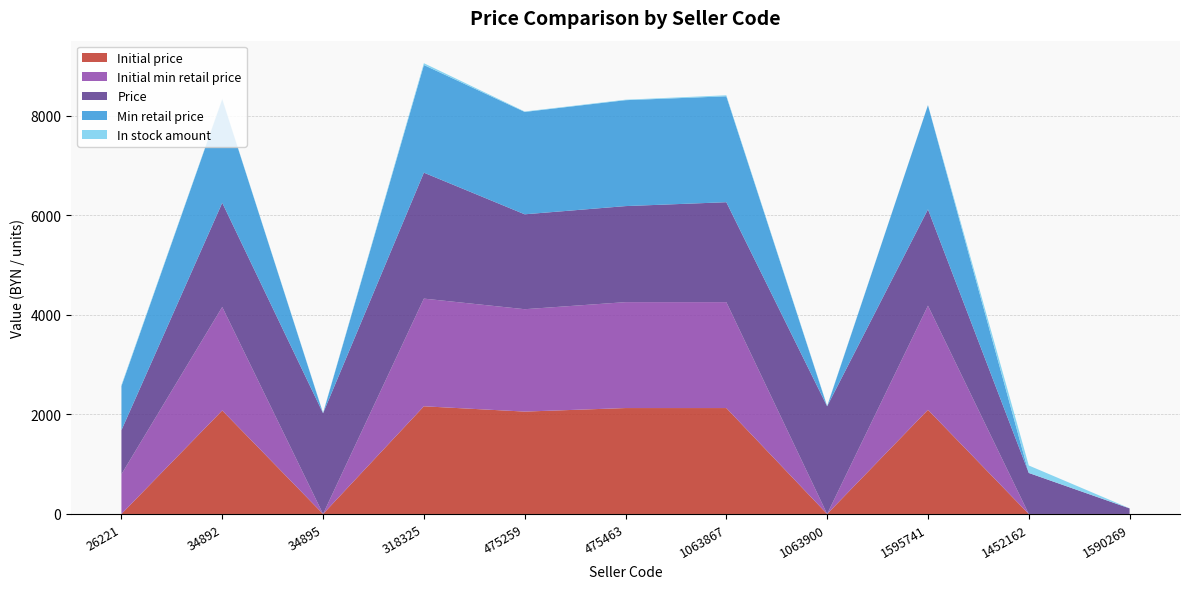

Reading left to right, extract all data points from this chart.

Initial price: 0.0	2079.0	0.0	2162.8	2056.4	2127.3	2127.3	0.0	2091.8	0.0	0.0
Initial min retail price: 797.9	2079.0	0.0	2162.8	2056.4	2127.3	2127.3	0.0	2091.8	0.0	0.0
Price: 884.7	2091.8	2023.2	2529.6	1906.1	1929.1	2007.3	2162.5	1934.5	823.8	111.5
Min retail price: 884.7	2079.0	0.0	2162.8	2056.4	2127.3	2127.3	0.0	2091.8	0.0	0.0
In stock amount: 23.0	10.0	9.0	36.0	9.0	10.0	20.0	10.0	3.0	150.0	2.0